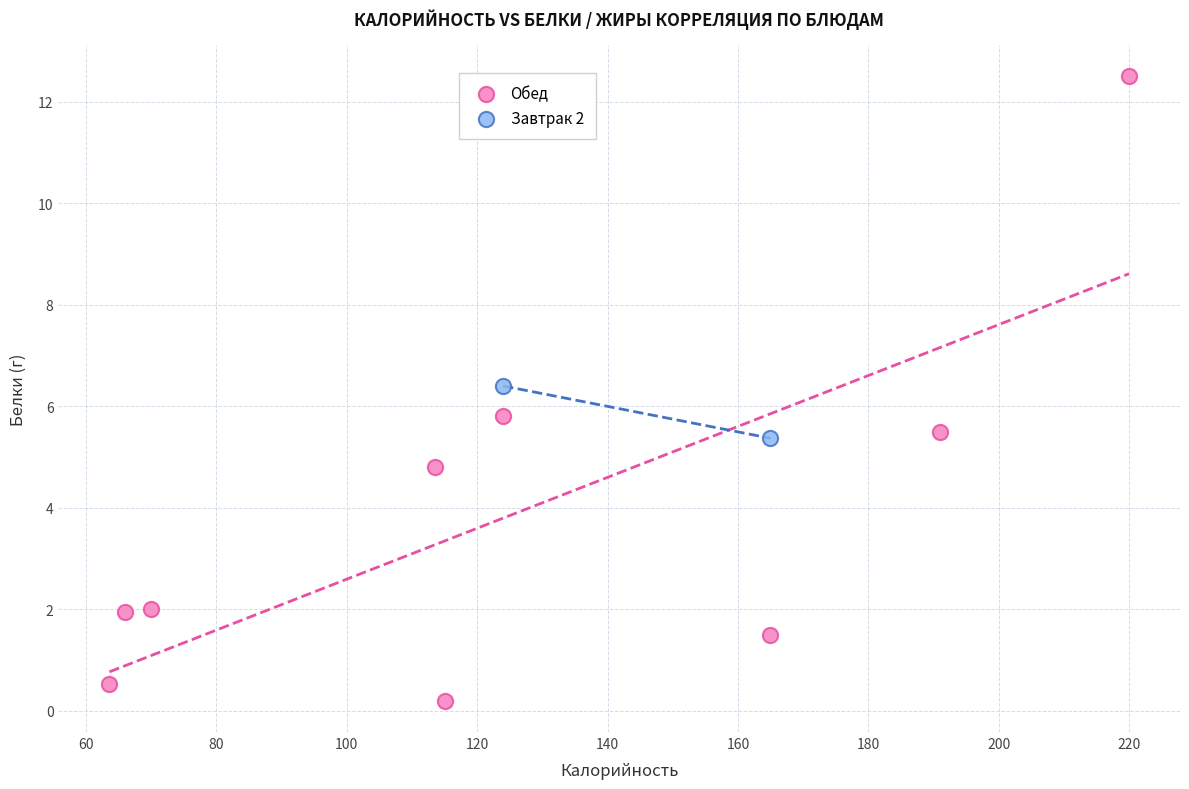

What are all the series names shown in the legend?

Обед, Завтрак 2